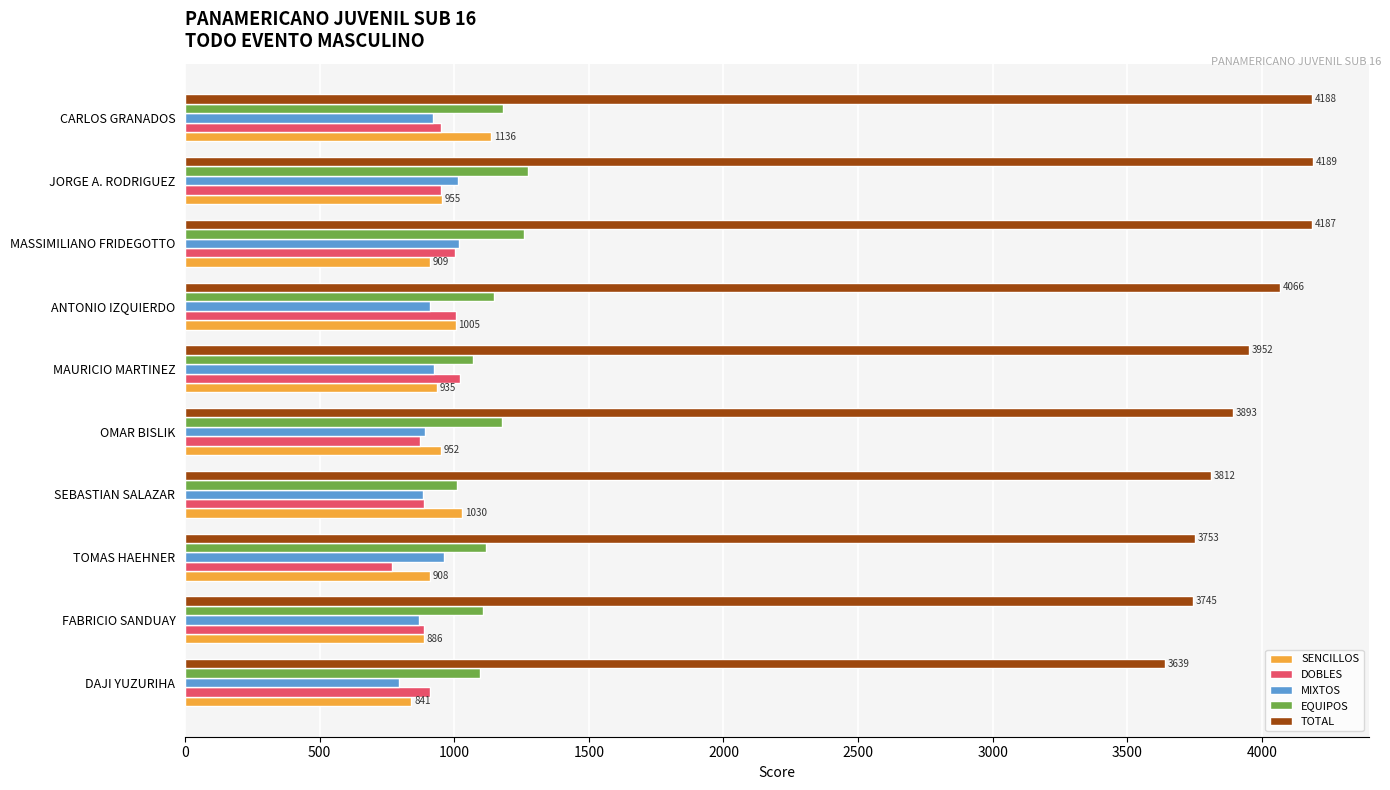

How many values in the TOTAL series are below 3952?

5